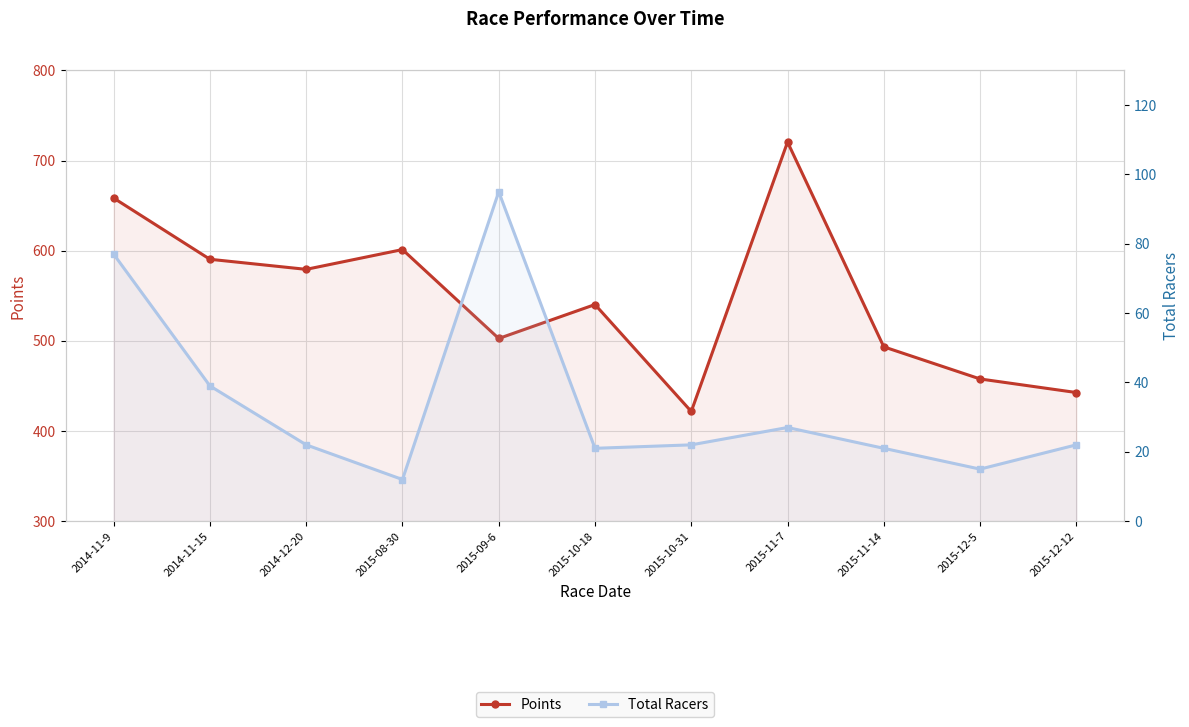

True or false: Total Racers and Points cross at least once.

False